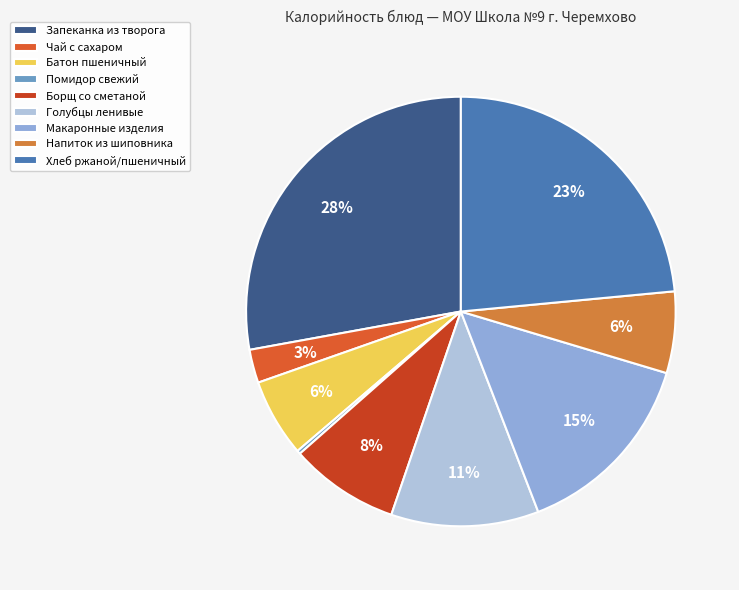

Count the number of slices in the pie.

9